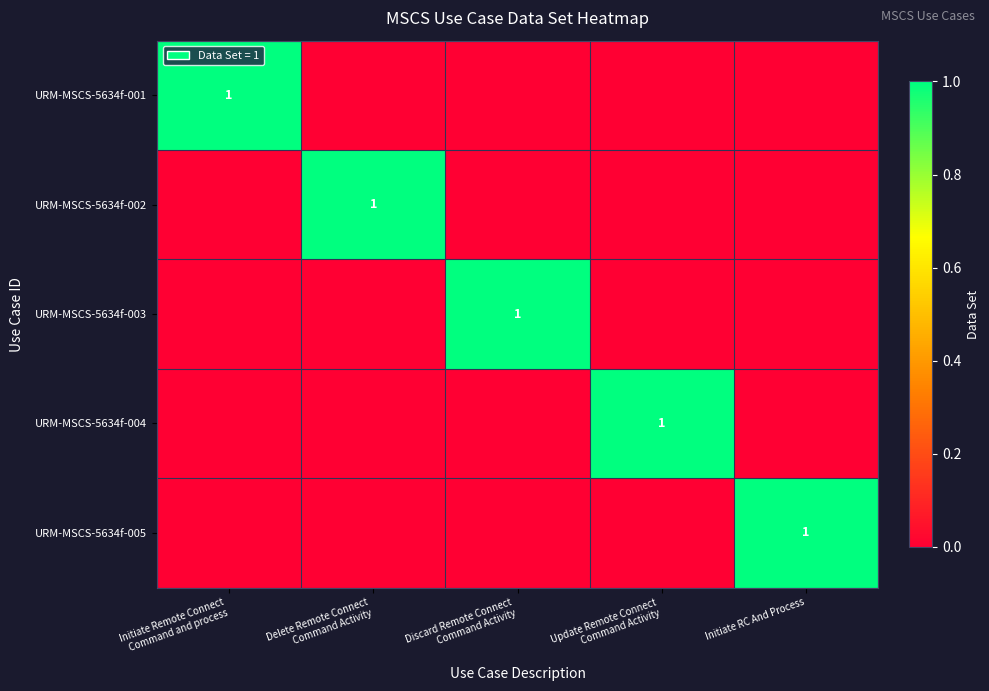

Count the number of data series in this chart.

5